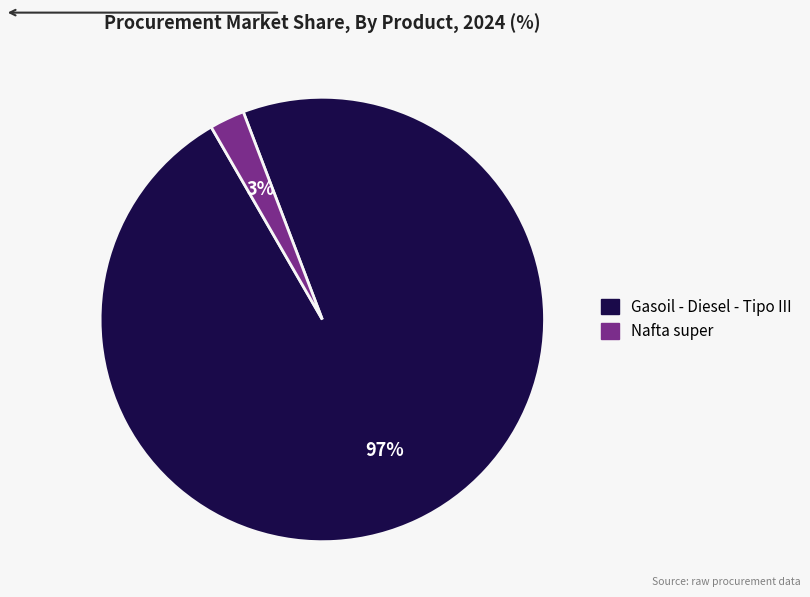

To the nearest percent, what is the average slice percentage?

50%